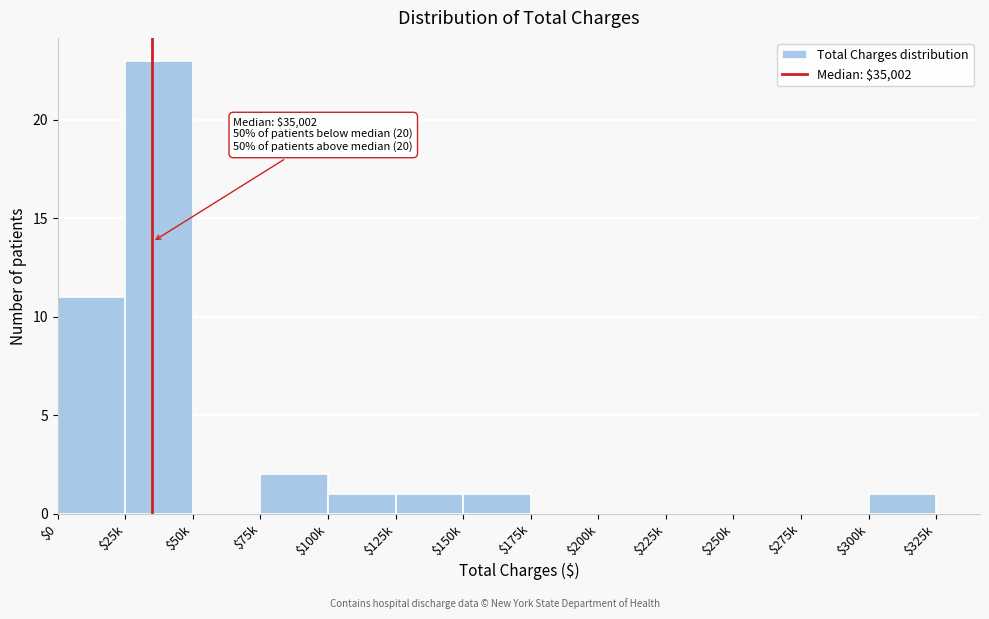

Is it true that the value at $250k is 0?

True